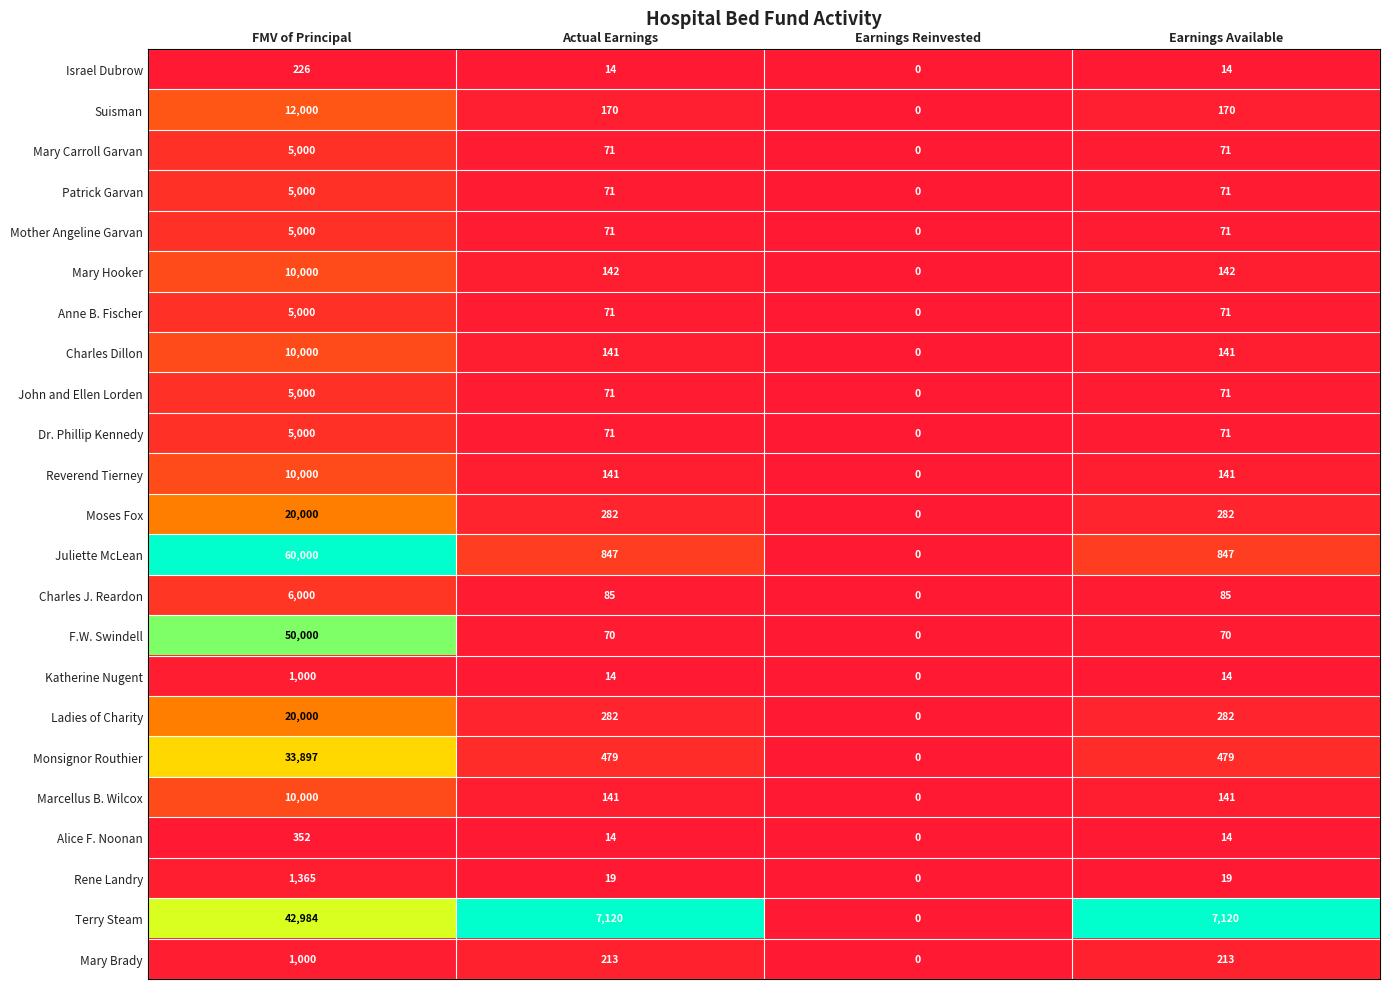

At which category is the sum across all series the highest?

FMV of Principal